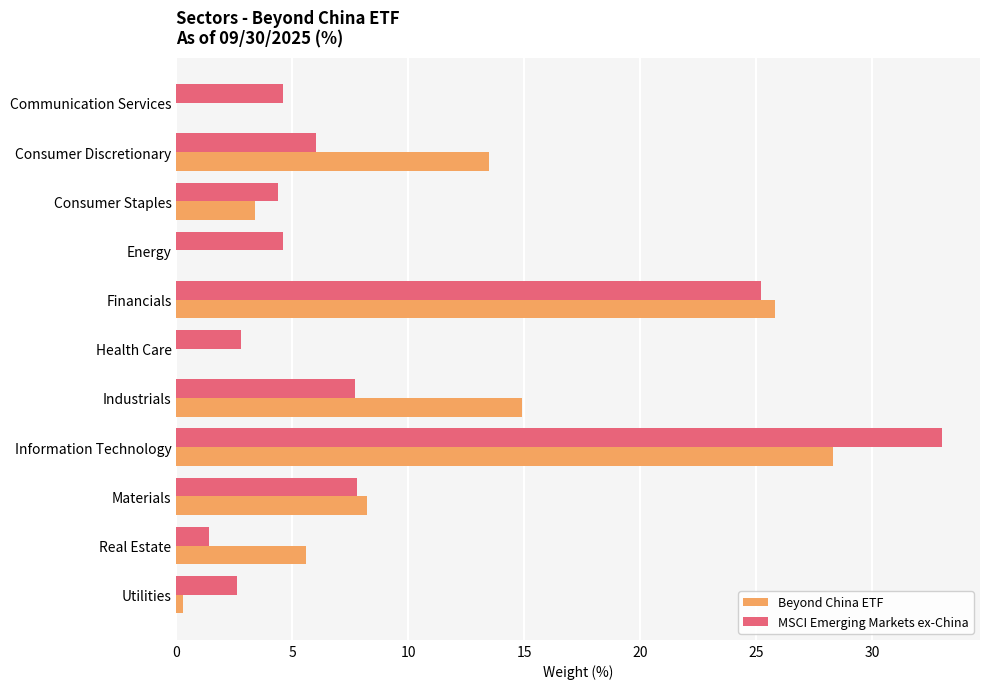

What is the maximum value shown in the chart?

33.0